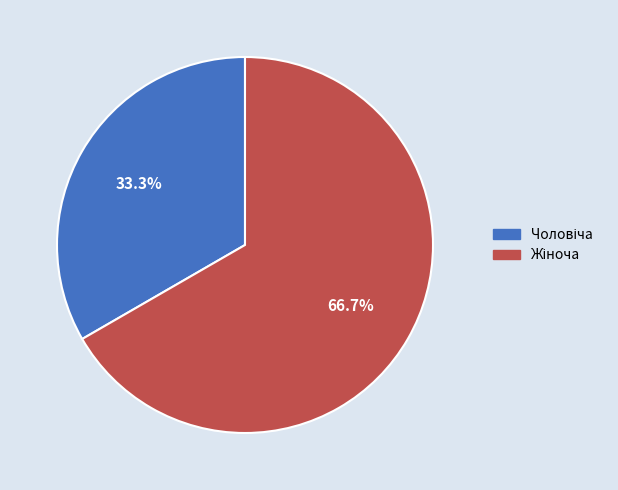

Is there a majority slice in this chart?

Yes